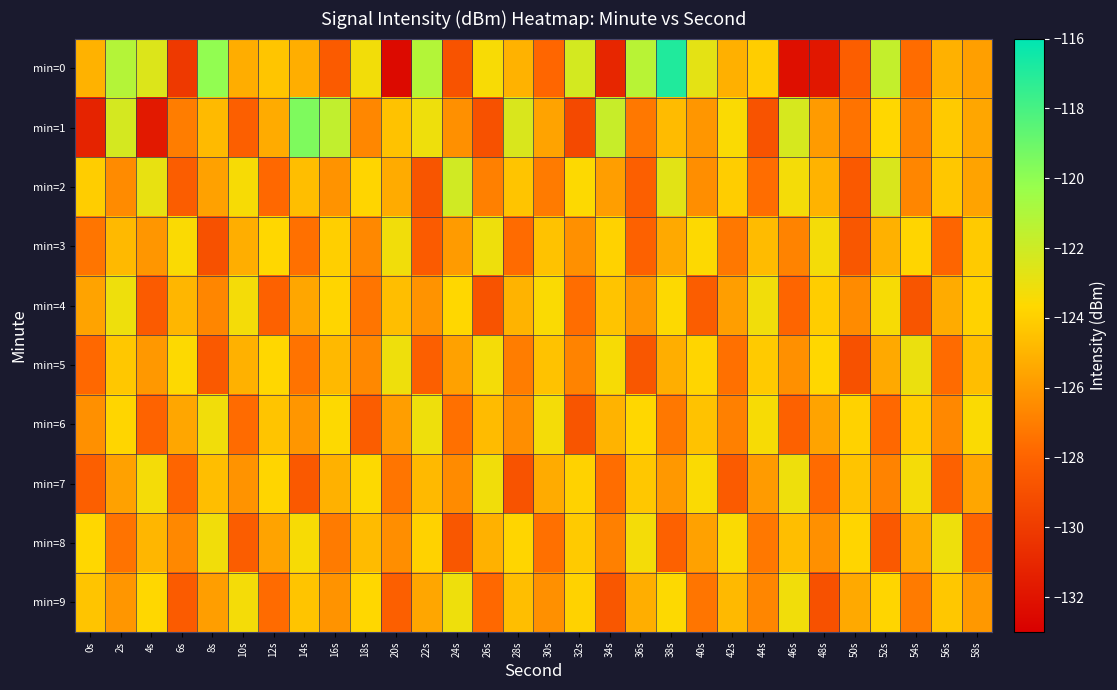

Rank the series by their maximum value, from highest to lowest.

min=0, min=1, min=2, min=5, min=3, min=4, min=6, min=7, min=8, min=9